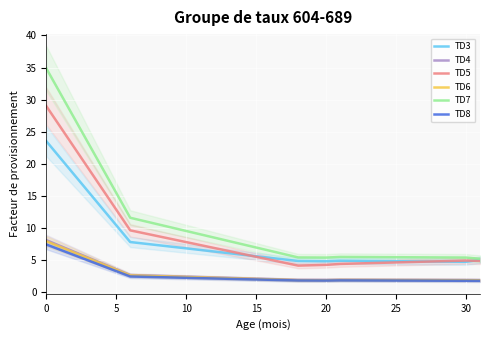

Reading left to right, what are all the values shown in this chart?

TD3: 23.5	20.9	18.3	15.7	13.1	10.5	7.8	7.6	7.4	7.1	6.9	6.6	6.4	6.1	5.9	5.6	5.4	5.1	4.9	4.9	4.9	4.9	4.9	4.9	4.9	4.9	4.8	4.8	4.8	4.8	4.8	5.1
TD4: 8.1	7.2	6.3	5.4	4.5	3.6	2.7	2.7	2.6	2.5	2.5	2.4	2.3	2.3	2.2	2.2	2.1	2.0	2.0	2.0	2.0	2.0	2.0	2.0	2.0	2.0	2.0	2.0	2.0	2.0	1.9	1.9
TD5: 29.0	25.8	22.6	19.3	16.1	12.9	9.7	9.2	8.8	8.3	7.8	7.4	6.9	6.5	6.0	5.6	5.1	4.6	4.2	4.2	4.3	4.4	4.5	4.6	4.6	4.7	4.7	4.8	4.9	4.9	5.0	4.9
TD6: 8.0	7.1	6.2	5.3	4.4	3.5	2.7	2.6	2.5	2.5	2.4	2.3	2.3	2.2	2.2	2.1	2.0	2.0	1.9	1.9	1.9	1.9	1.9	1.9	1.9	1.9	1.9	1.9	1.9	1.9	1.9	1.9
TD7: 34.9	31.0	27.1	23.2	19.4	15.5	11.6	11.1	10.6	10.1	9.6	9.1	8.5	8.0	7.5	7.0	6.5	6.0	5.5	5.4	5.4	5.5	5.5	5.5	5.5	5.5	5.5	5.5	5.5	5.4	5.4	5.2
TD8: 7.5	6.6	5.8	5.0	4.2	3.3	2.5	2.4	2.4	2.3	2.3	2.2	2.2	2.1	2.1	2.0	2.0	1.9	1.9	1.9	1.9	1.9	1.9	1.9	1.9	1.9	1.8	1.8	1.8	1.8	1.8	1.8